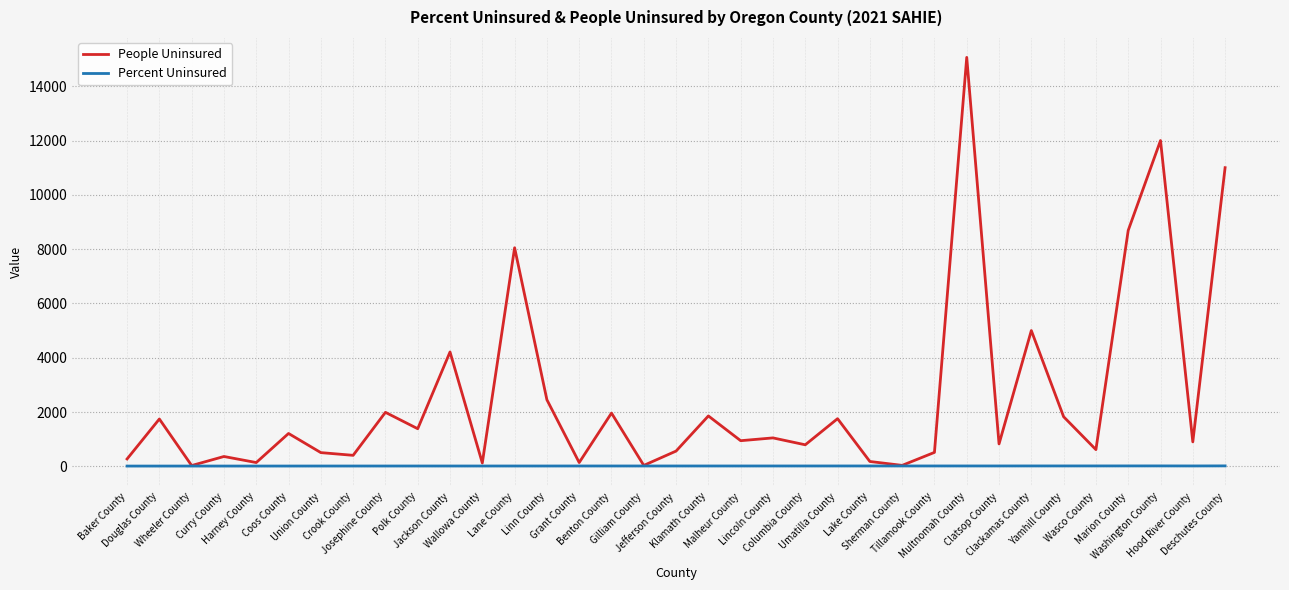

At how many categories does at least one series exceed 11679?

2